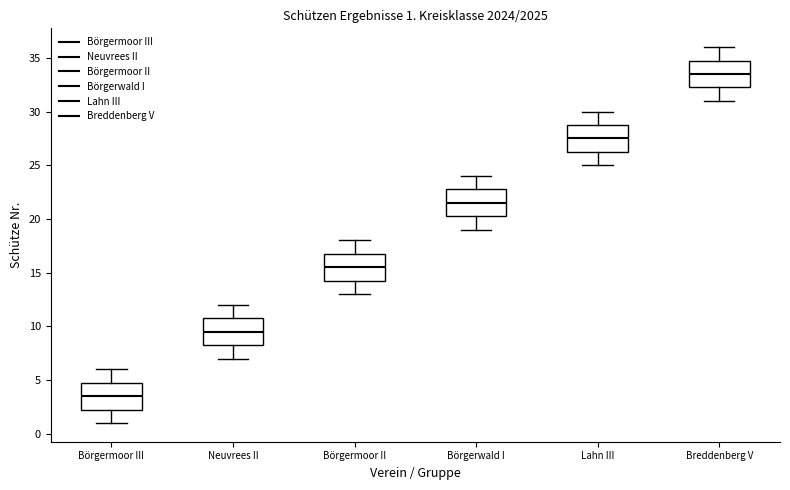

Which box's median line is the highest?

Breddenberg V